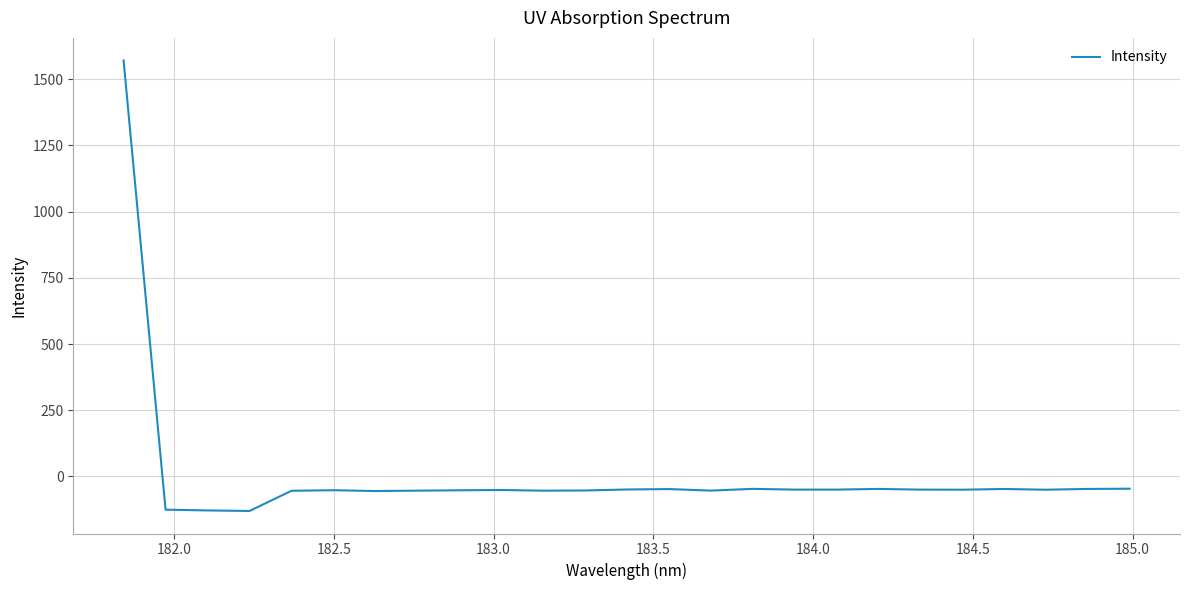

What is the difference between the maximum and minimum values?

1701.6